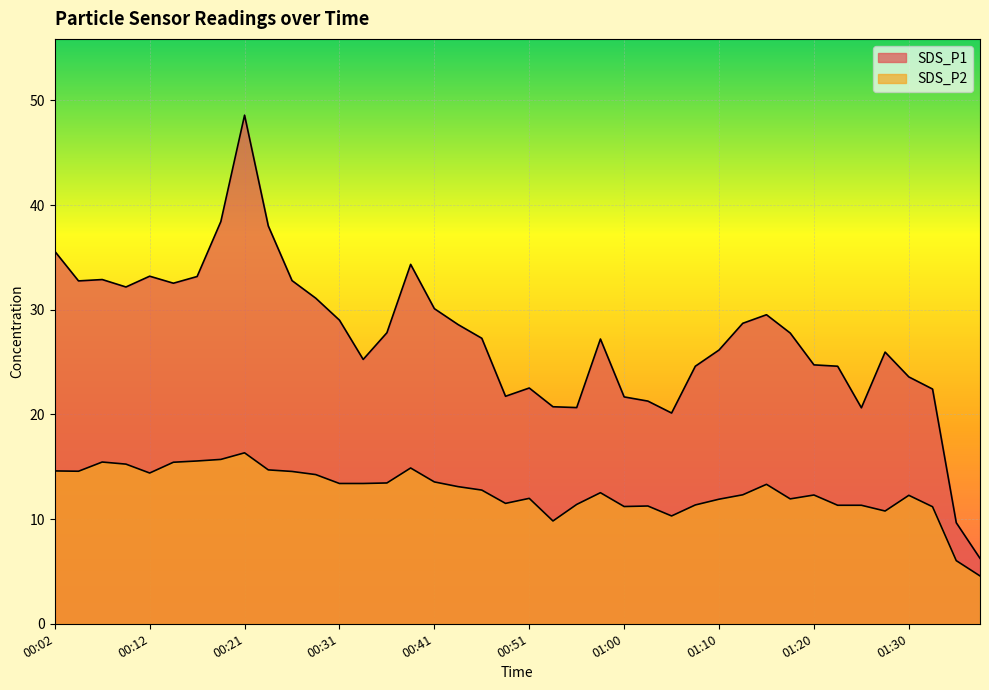

Reading left to right, what are all the values shown in this chart?

SDS_P1: 00:02=35.6	00:04=32.8	00:07=32.9	00:09=32.2	00:12=33.2	00:14=32.5	00:16=33.2	00:19=38.4	00:21=48.6	00:24=38.0	00:26=32.8	00:29=31.1	00:31=29.0	00:33=25.2	00:36=27.8	00:38=34.3	00:41=30.1	00:43=28.6	00:46=27.3	00:48=21.7	00:51=22.5	00:53=20.7	00:55=20.6	00:58=27.2	01:00=21.7	01:03=21.3	01:05=20.1	01:08=24.6	01:10=26.1	01:13=28.7	01:15=29.5	01:17=27.8	01:20=24.7	01:22=24.6	01:25=20.6	01:27=25.9	01:30=23.6	01:32=22.4	01:34=9.7	01:37=6.2
SDS_P2: 00:02=14.6	00:04=14.6	00:07=15.4	00:09=15.2	00:12=14.4	00:14=15.4	00:16=15.6	00:19=15.7	00:21=16.3	00:24=14.7	00:26=14.6	00:29=14.2	00:31=13.4	00:33=13.4	00:36=13.4	00:38=14.9	00:41=13.6	00:43=13.1	00:46=12.8	00:48=11.5	00:51=12.0	00:53=9.8	00:55=11.4	00:58=12.5	01:00=11.2	01:03=11.2	01:05=10.3	01:08=11.3	01:10=11.9	01:13=12.3	01:15=13.3	01:17=11.9	01:20=12.3	01:22=11.3	01:25=11.3	01:27=10.8	01:30=12.3	01:32=11.2	01:34=6.0	01:37=4.6